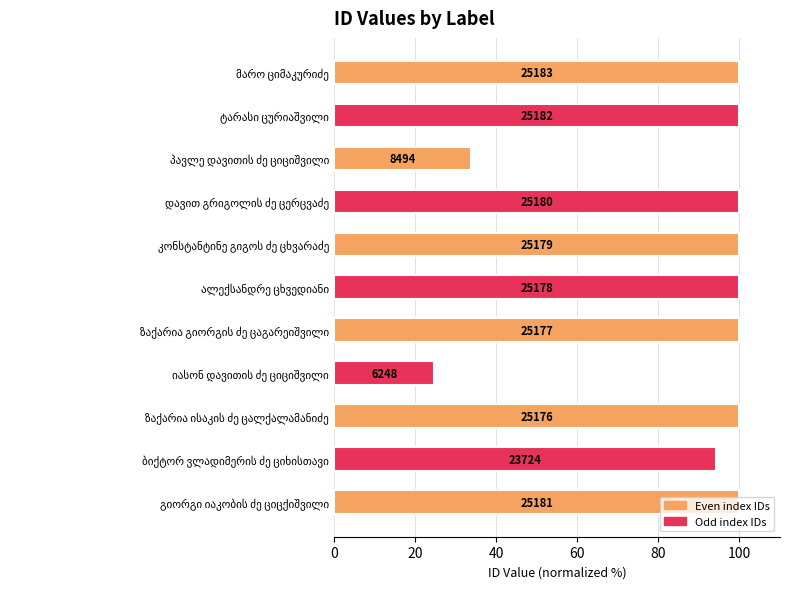

How many bars are there in total?

11